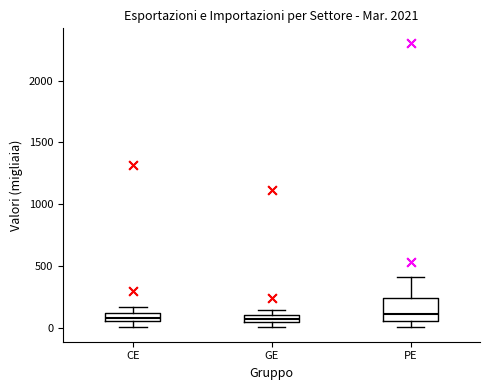

Which box is the tallest, from its lower edge to its upper edge?

PE